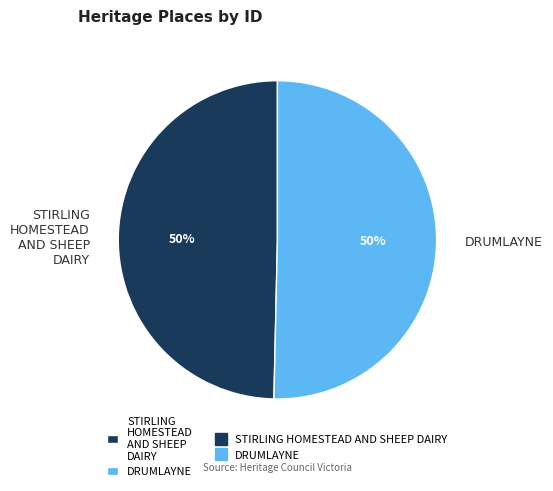

Is it true that STIRLING HOMESTEAD AND SHEEP DAIRY is 50% of the pie?

True